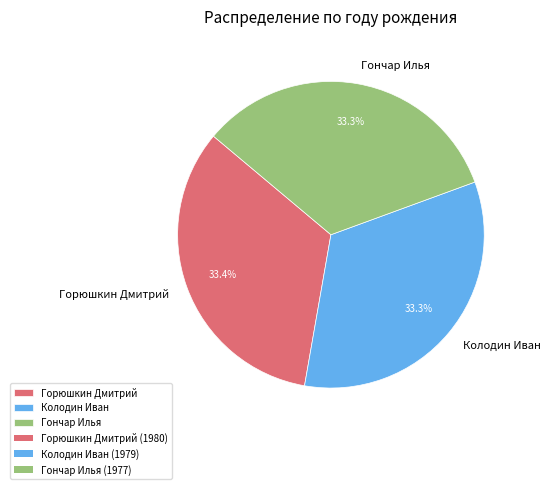

To the nearest percent, what portion does Горюшкин Дмитрий represent?

33%